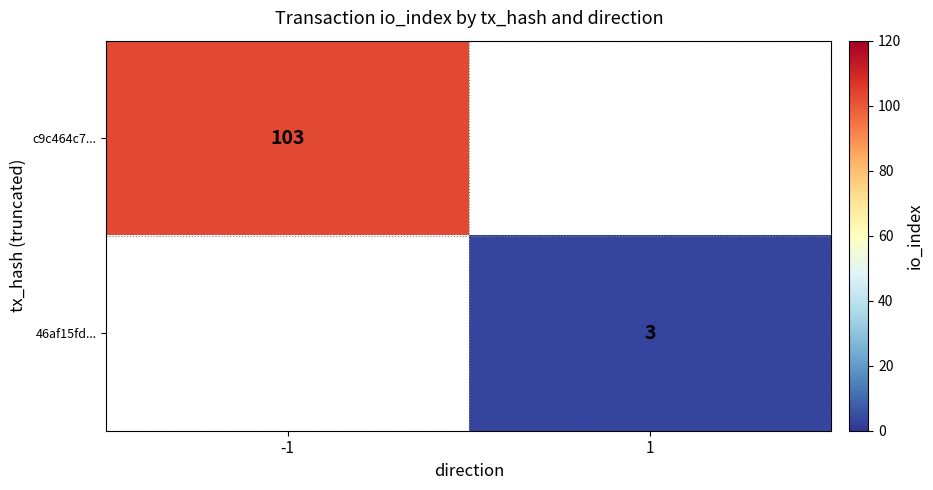

The value of c9c464c7... at -1 is 51.2. True or false?

False